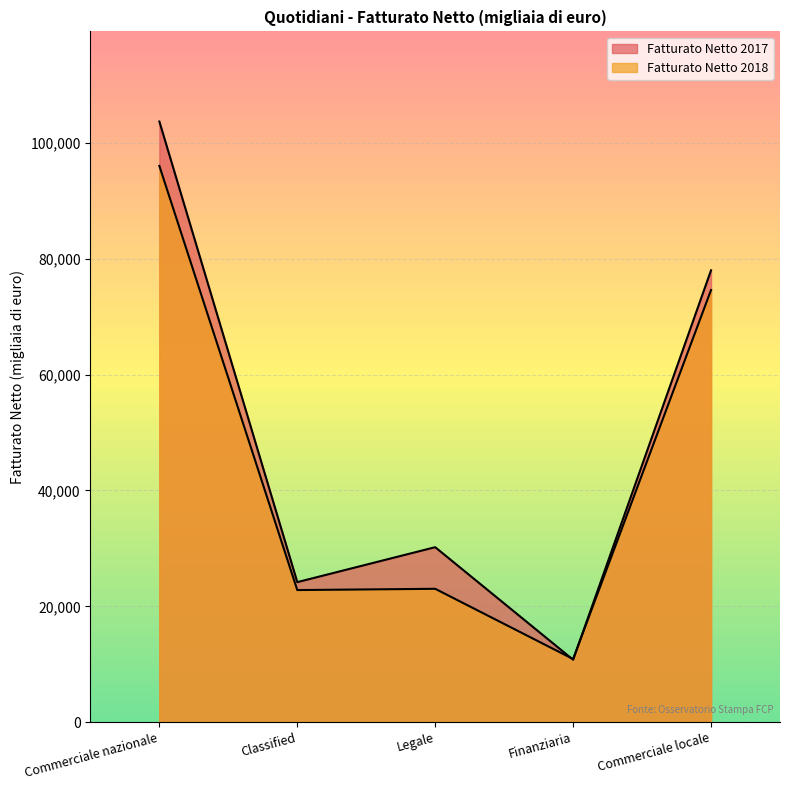

Which series has the largest range (max minus min)?

Fatturato Netto 2017